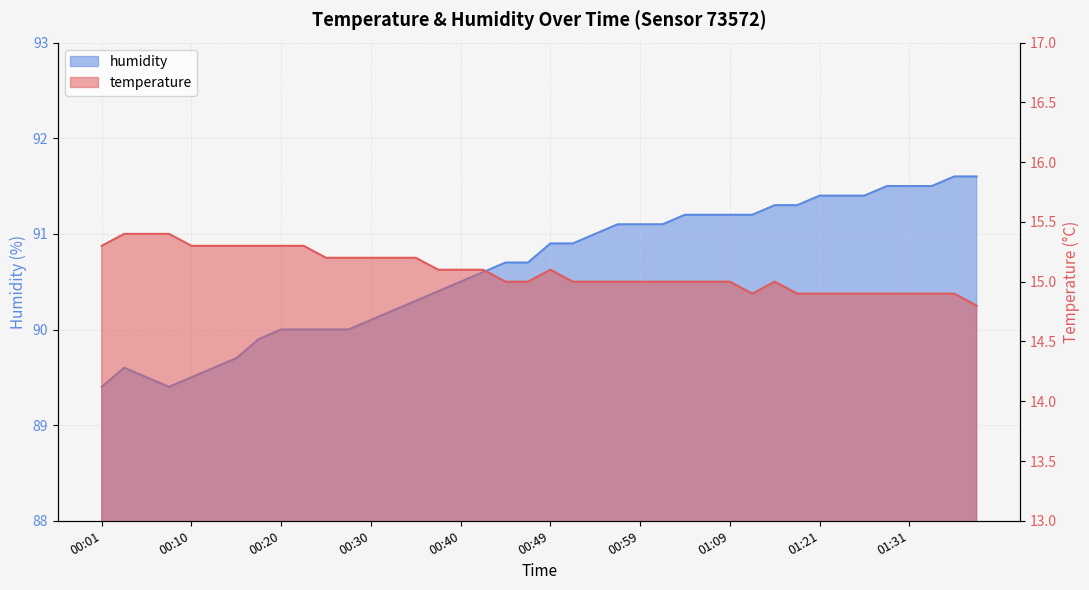

Which category has the highest value in the temperature series?

00:03